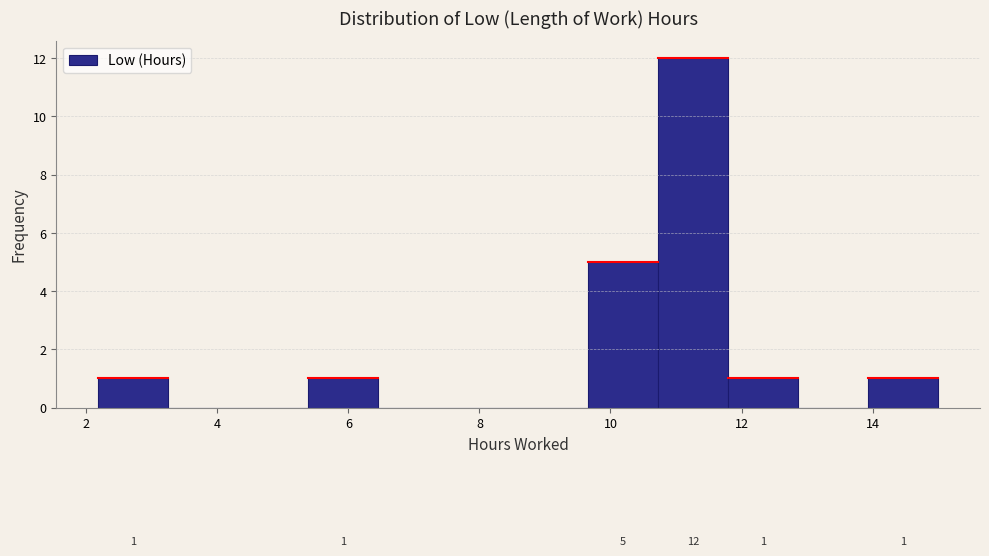

Which range on the x-axis has the tallest bar?

10.8 to 11.8